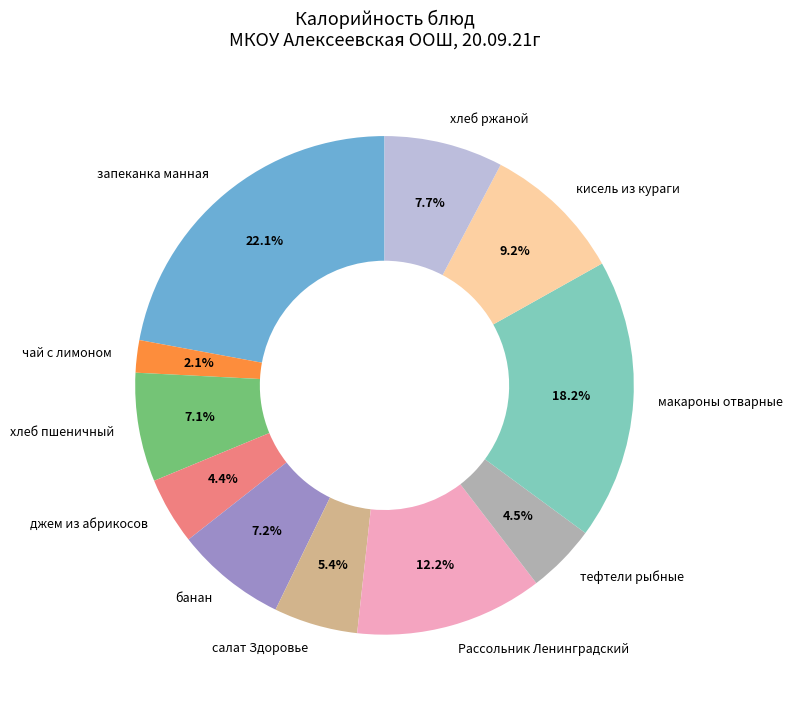

Which slice is the largest?

запеканка манная